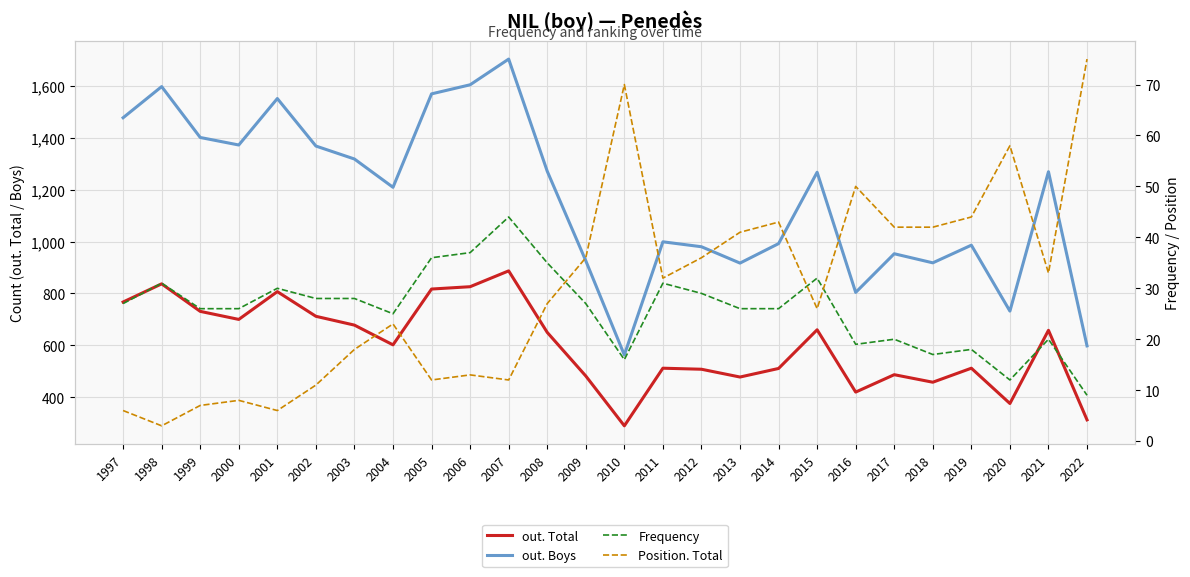

Reading left to right, transcribe all the data shown in this chart.

out. Total: 1997=767	1998=837	1999=731	2000=700	2001=807	2002=712	2003=678	2004=602	2005=817	2006=826	2007=887	2008=650	2009=482	2010=290	2011=512	2012=508	2013=478	2014=511	2015=660	2016=420	2017=487	2018=458	2019=512	2020=376	2021=658	2022=313
out. Boys: 1997=1477	1998=1597	1999=1401	2000=1372	2001=1551	2002=1368	2003=1318	2004=1209	2005=1569	2006=1604	2007=1703	2008=1271	2009=926	2010=563	2011=999	2012=980	2013=917	2014=992	2015=1267	2016=804	2017=953	2018=918	2019=986	2020=732	2021=1269	2022=598
Frequency: 1997=27	1998=31	1999=26	2000=26	2001=30	2002=28	2003=28	2004=25	2005=36	2006=37	2007=44	2008=35	2009=27	2010=16	2011=31	2012=29	2013=26	2014=26	2015=32	2016=19	2017=20	2018=17	2019=18	2020=12	2021=20	2022=9
Position. Total: 1997=6	1998=3	1999=7	2000=8	2001=6	2002=11	2003=18	2004=23	2005=12	2006=13	2007=12	2008=27	2009=36	2010=70	2011=32	2012=36	2013=41	2014=43	2015=26	2016=50	2017=42	2018=42	2019=44	2020=58	2021=33	2022=75